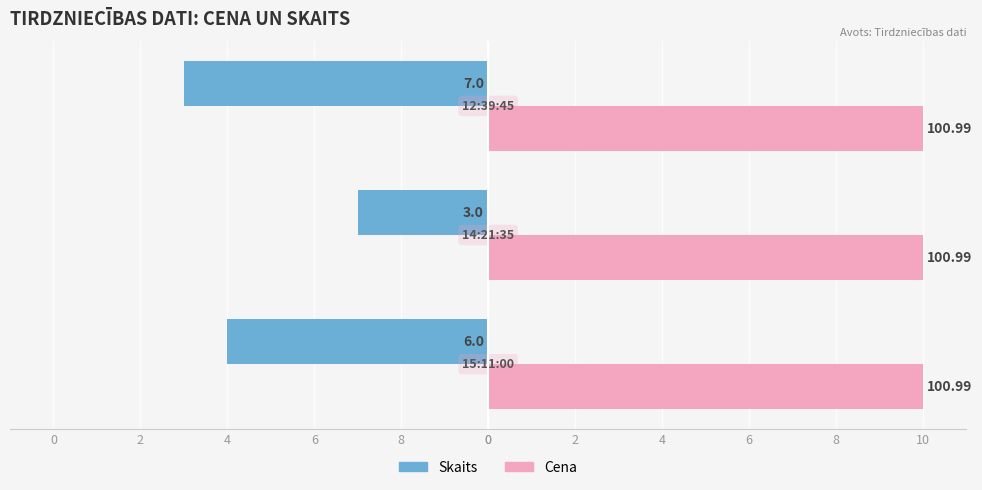

What are all the series names shown in the legend?

Skaits, Cena